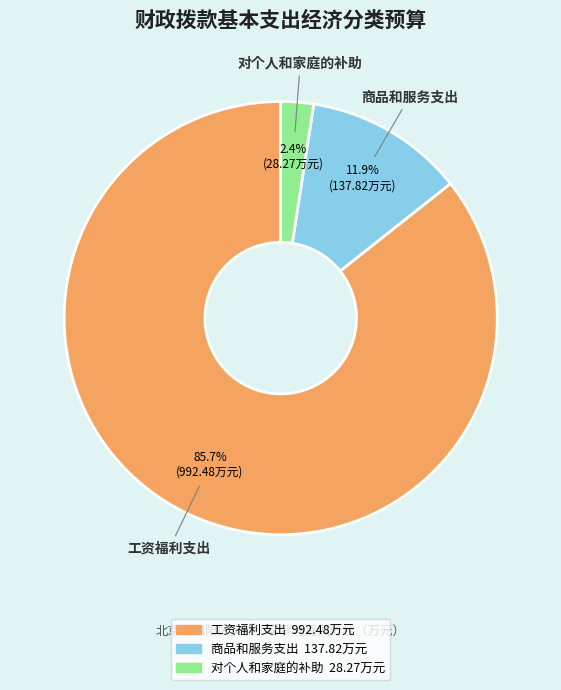

Between 工资福利支出 and 商品和服务支出, which is larger?

工资福利支出